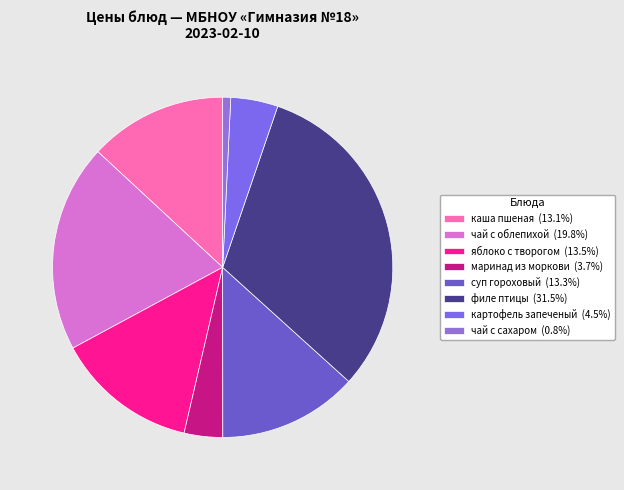

Count the number of slices in the pie.

8